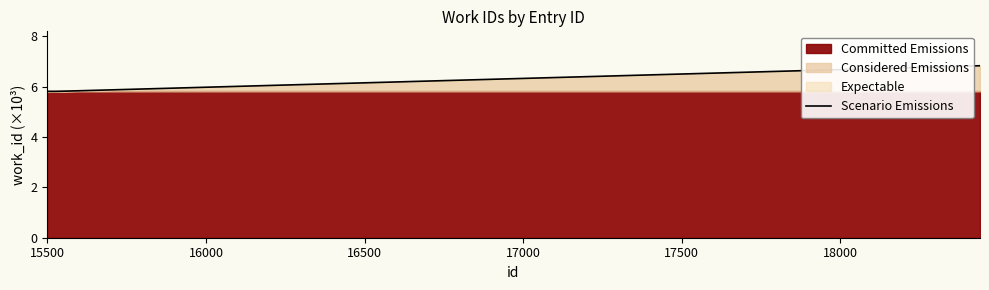

How many Scenario Emissions values are between 5 and 6?

3